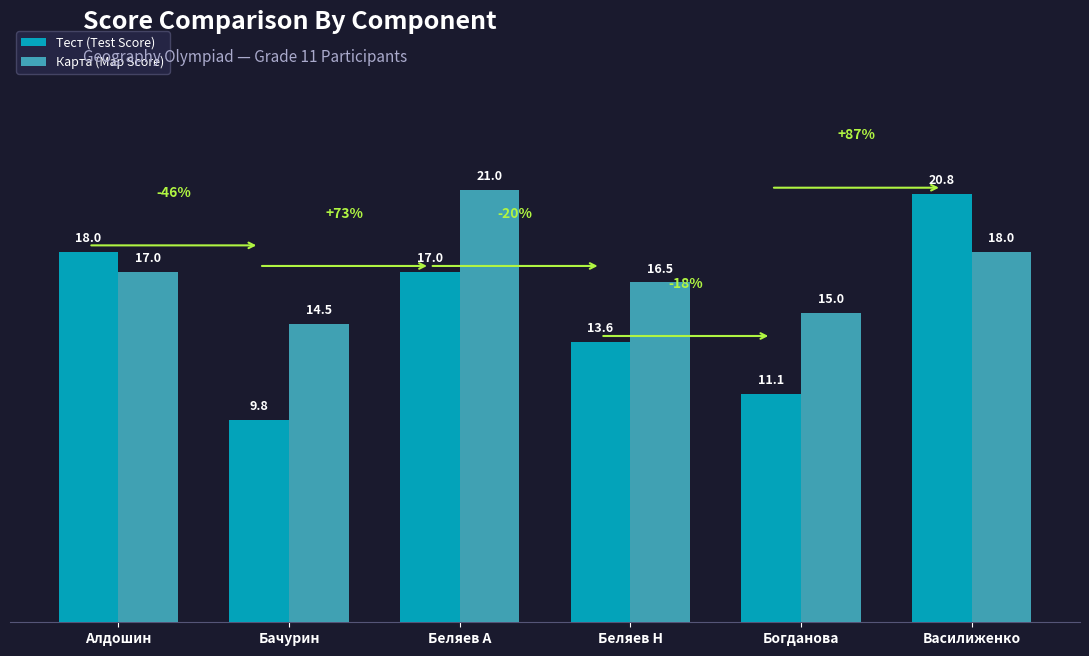

Count the number of categories in the chart.

6